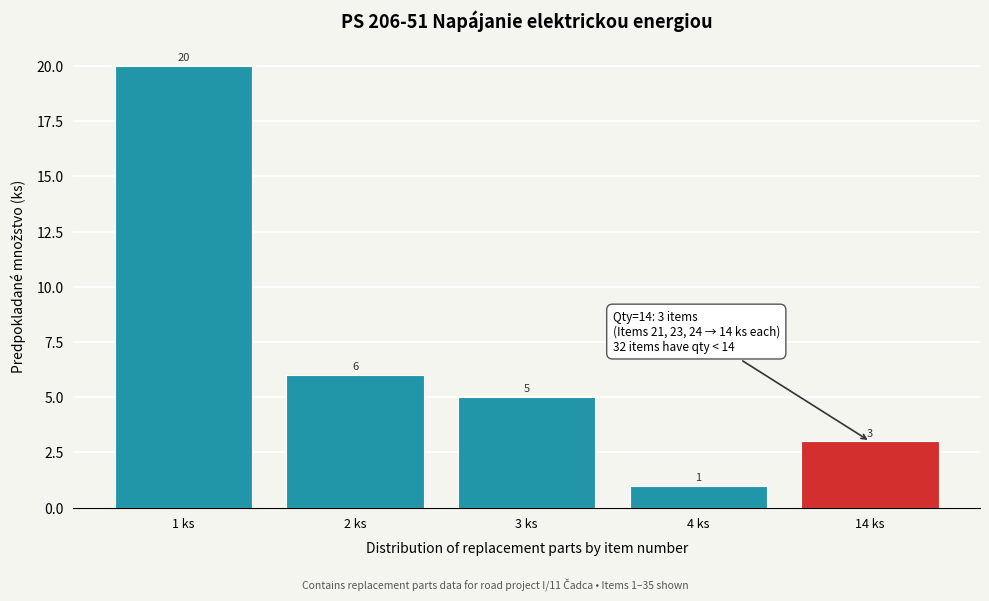

Reading right to left, list all the values displayed in this chart.

3	1	5	6	20